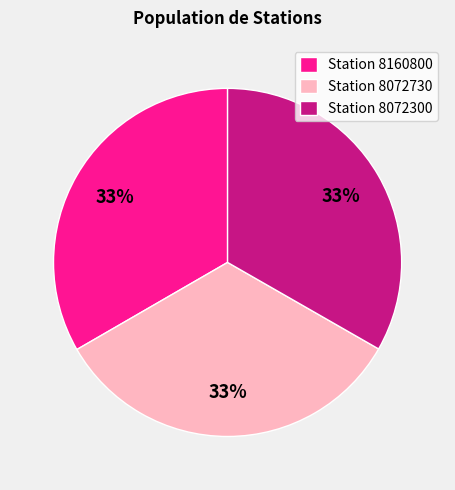

What is the ratio of the value at Station 8160800 to the value at Station 8072300?

1.0